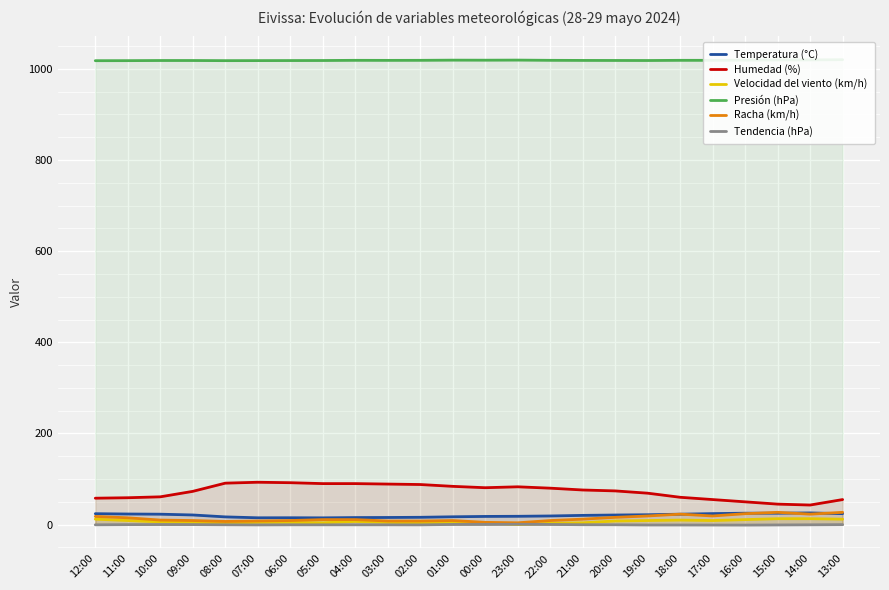

Rank the categories by Velocidad del viento (km/h) value from highest to lowest.

15:00, 14:00, 12:00, 13:00, 16:00, 18:00, 11:00, 19:00, 17:00, 20:00, 04:00, 10:00, 09:00, 07:00, 06:00, 03:00, 01:00, 05:00, 00:00, 21:00, 08:00, 02:00, 22:00, 23:00